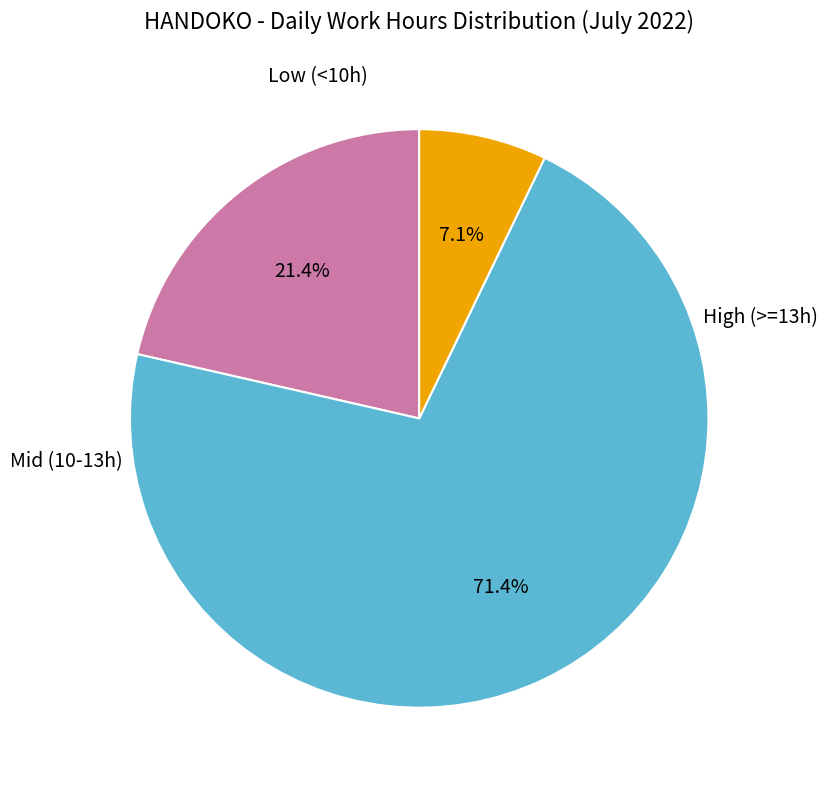

Does any single category account for the majority?

Yes